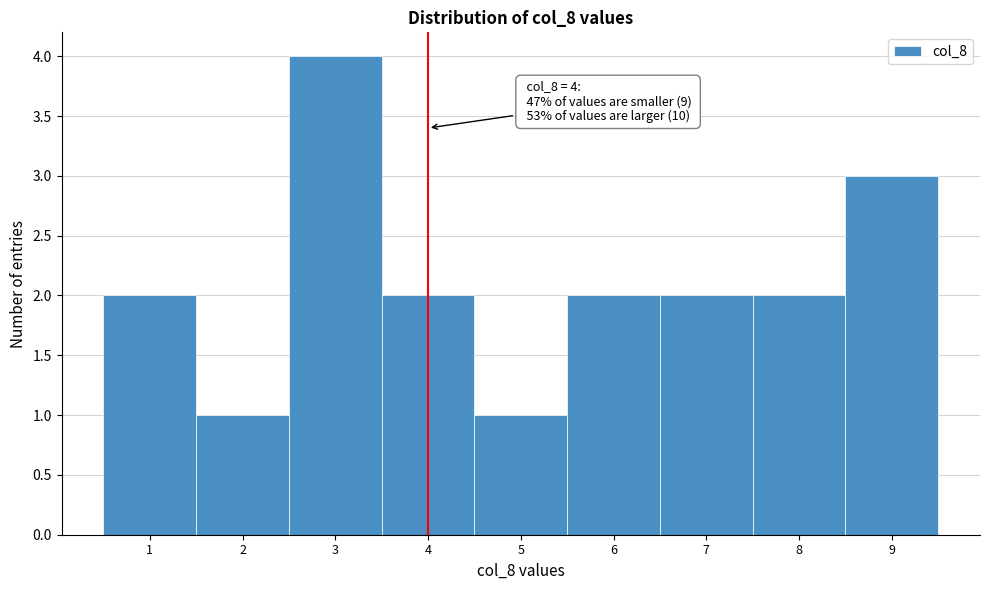

Over which range of the x-axis is the bar tallest?

2.5 to 3.5